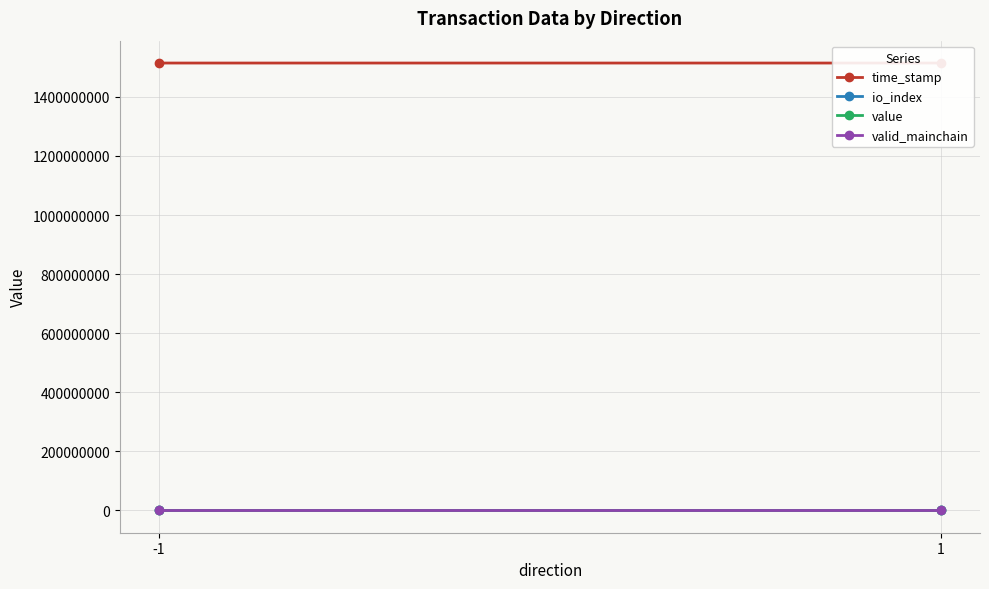

Which series has the largest total across all categories?

time_stamp